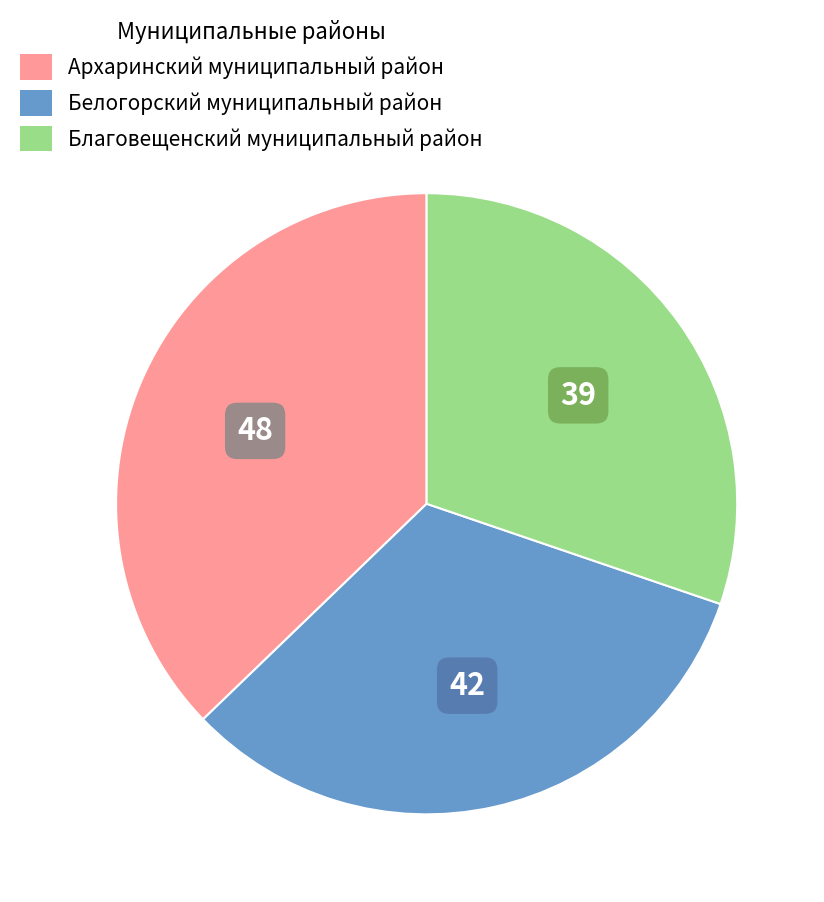

Combined, do Благовещенский муниципальный район and Архаринский муниципальный район account for over 50%?

Yes